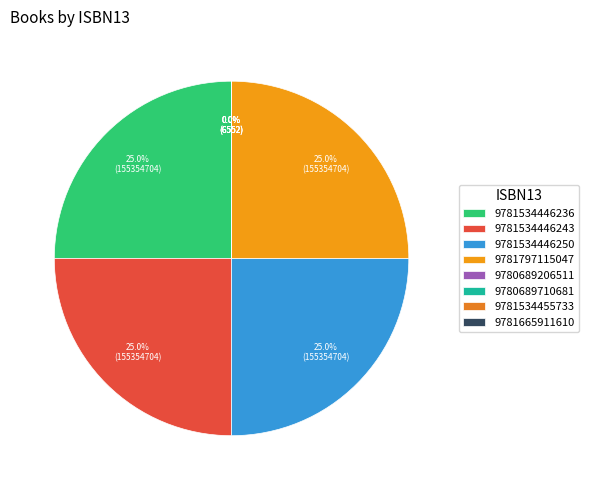

How many slices are in this pie chart?

8